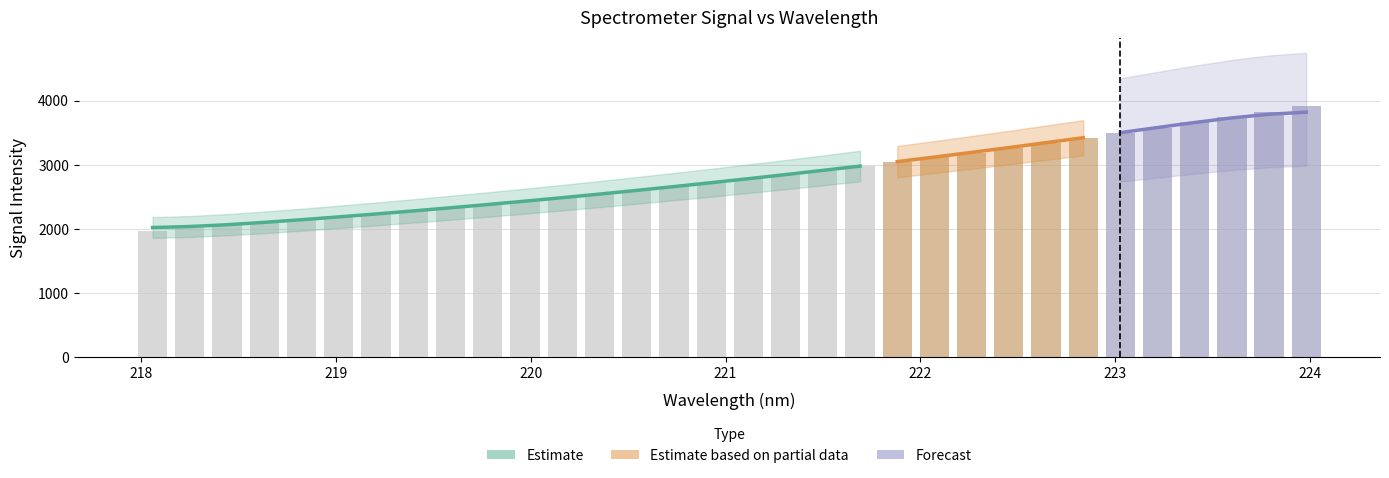

Are the bars grouped side by side (vs. stacked)?

No